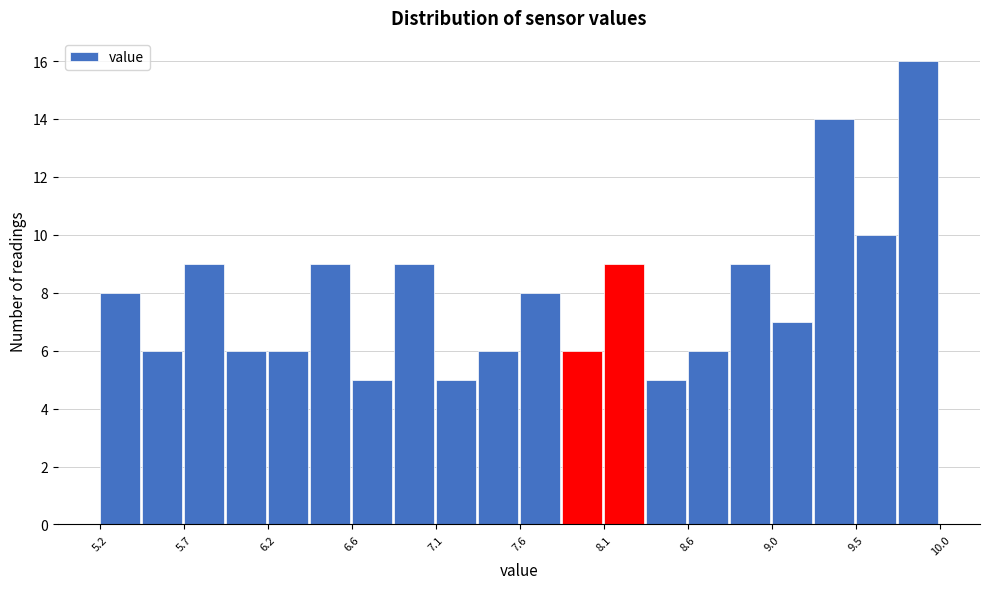

Reading left to right, list every bar in this chart as the range it spans on the x-axis followed by its height. Neither the bar edges nor the heights are printed on the chart, so give them approximately, as read against the axes.

5.20 to 5.44: 8
5.44 to 5.68: 6
5.68 to 5.92: 9
5.92 to 6.16: 6
6.16 to 6.40: 6
6.40 to 6.64: 9
6.64 to 6.88: 5
6.88 to 7.12: 9
7.12 to 7.36: 5
7.36 to 7.60: 6
7.60 to 7.84: 8
7.84 to 8.08: 6
8.08 to 8.32: 9
8.32 to 8.56: 5
8.56 to 8.80: 6
8.80 to 9.04: 9
9.04 to 9.28: 7
9.28 to 9.52: 14
9.52 to 9.76: 10
9.76 to 10.00: 16